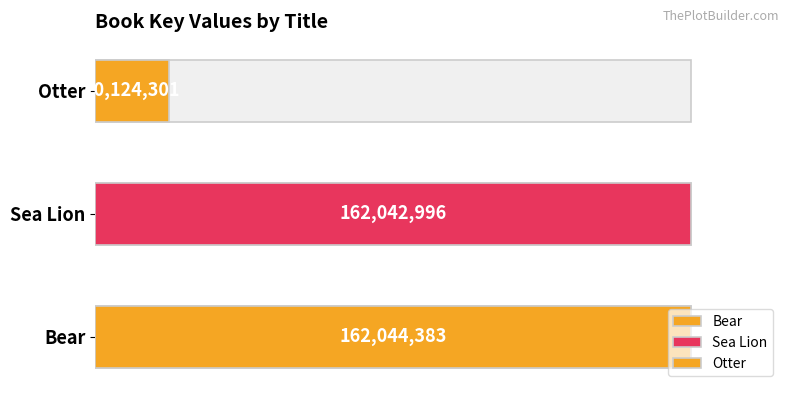

What is the sum of all values?

344211680